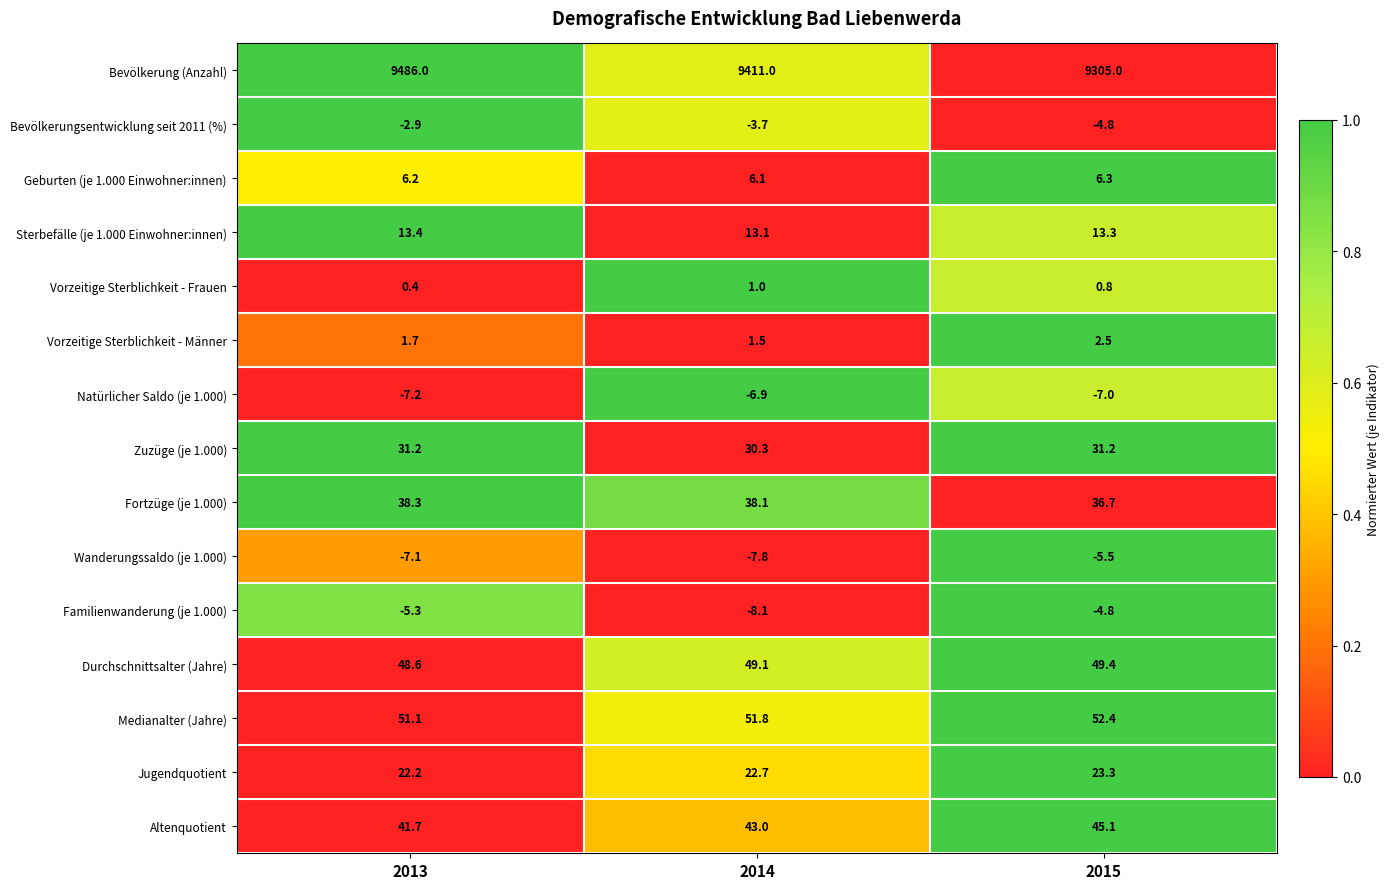

Count the number of categories in the chart.

3